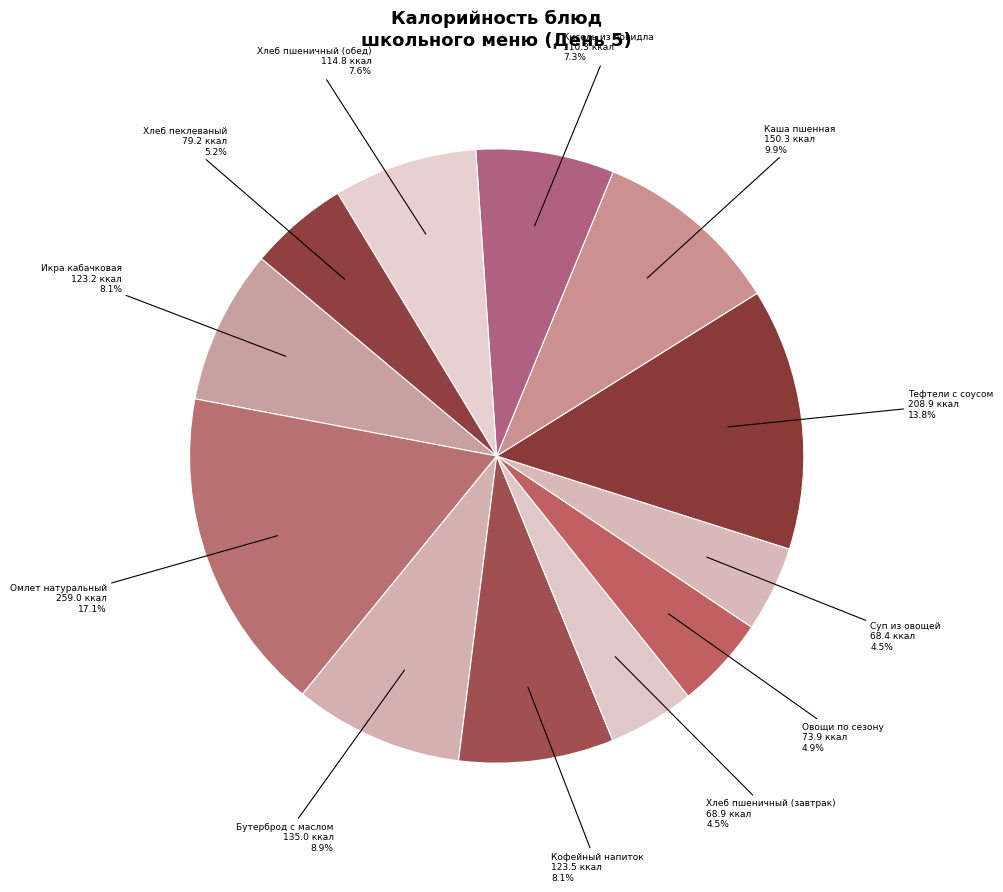

Which category has the biggest portion of the pie?

Омлет натуральный